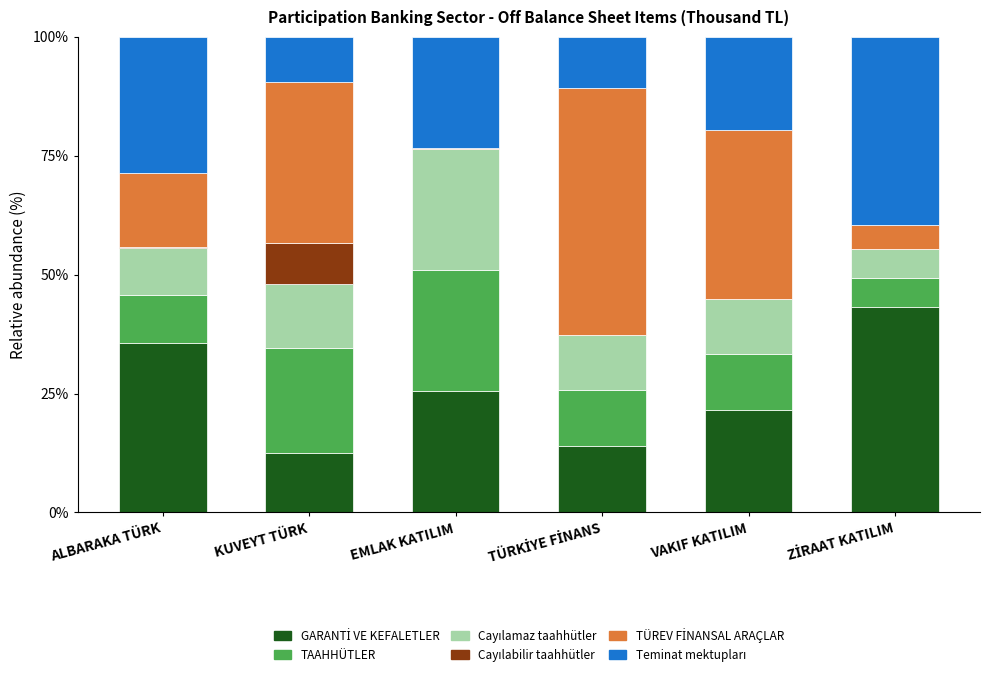

How many series are shown in this chart?

6